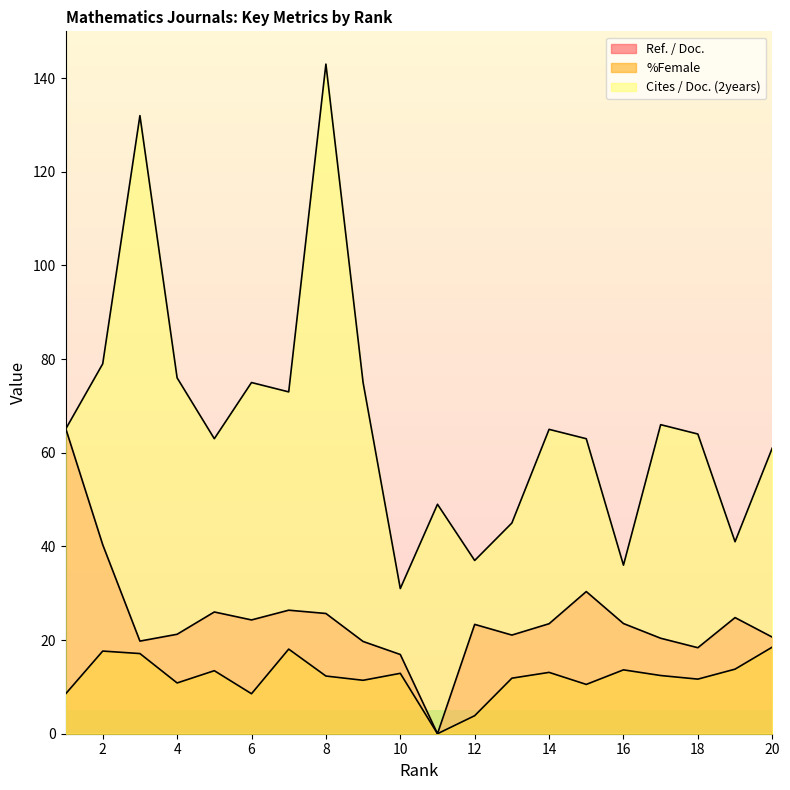

Is it true that Ref. / Doc. equals 19.7 at 9?

True